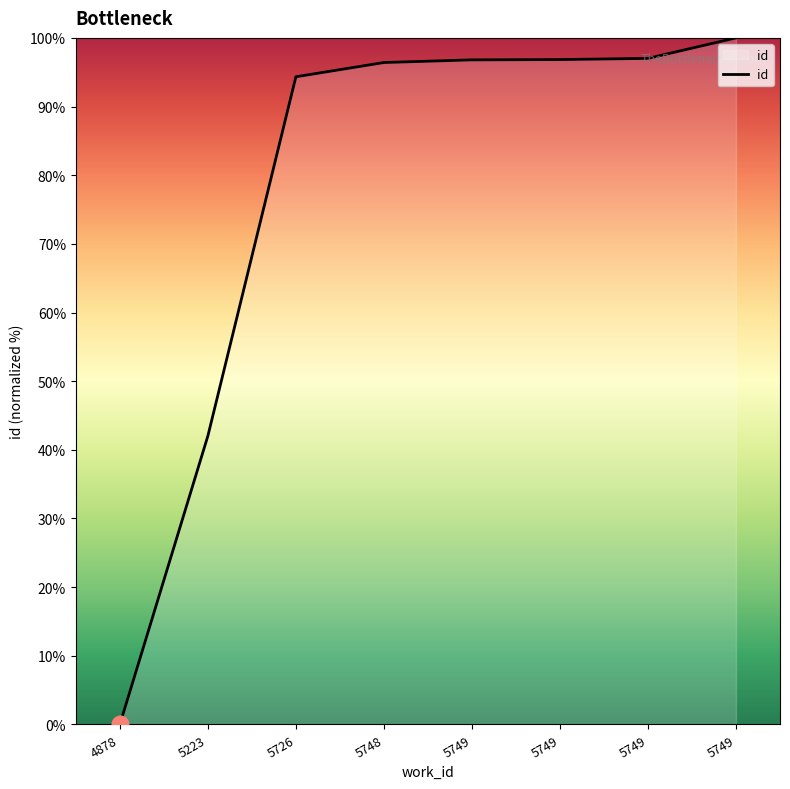

How many categories are shown in the chart?

8